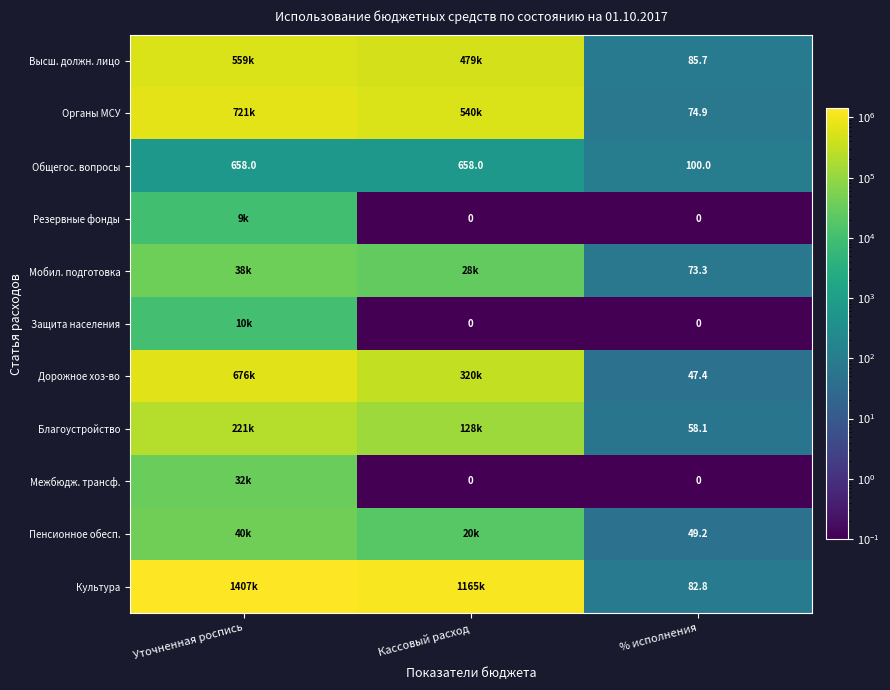

What is the difference between the maximum and minimum values in the Общегос. вопросы series?

558.0